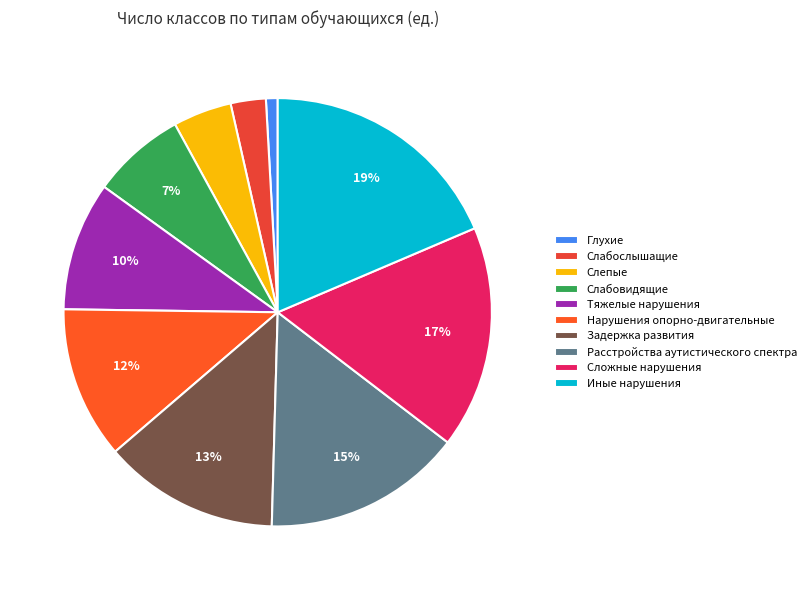

Is there a majority slice in this chart?

No